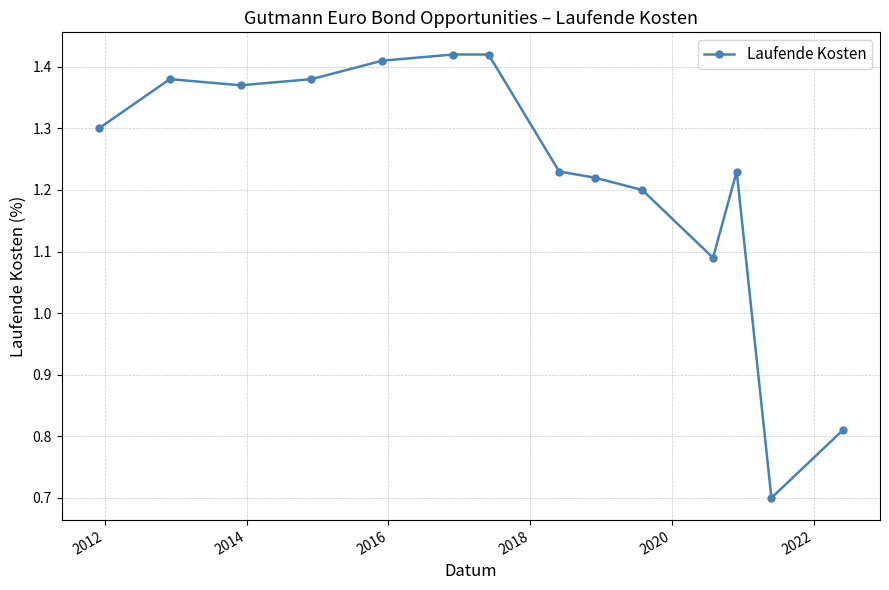

What is the smallest value displayed?

0.7